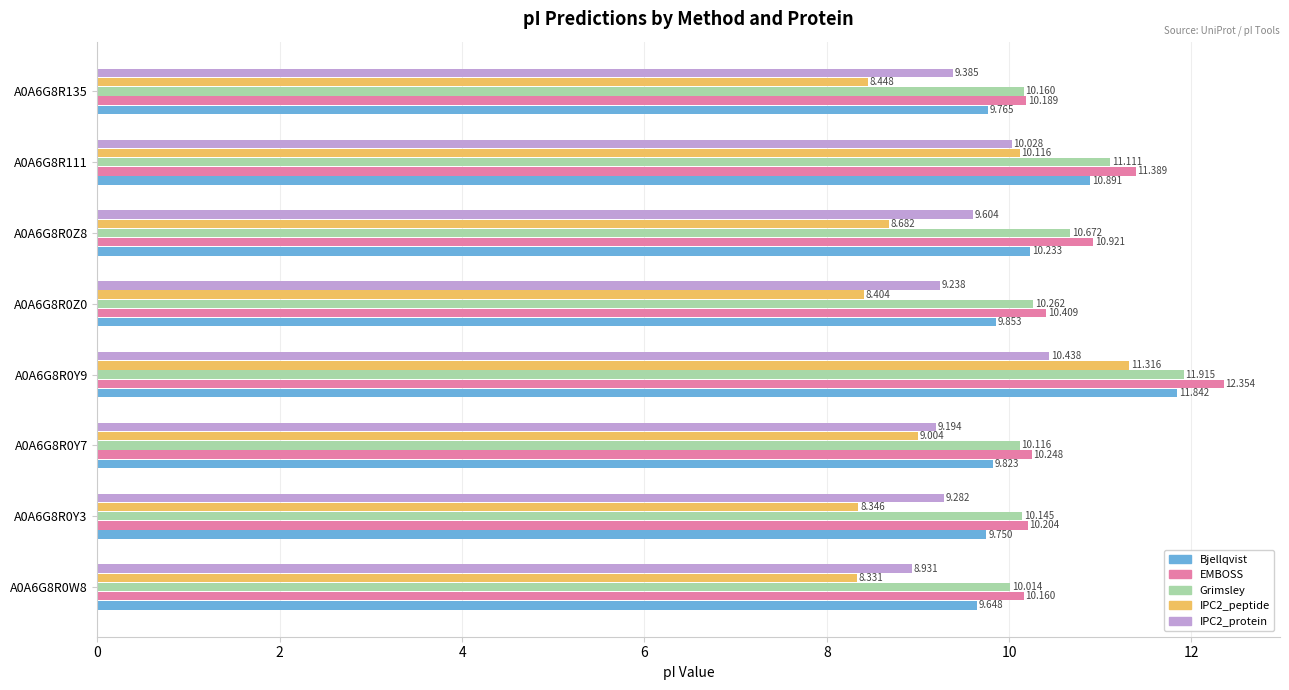

At which category is the sum across all series the highest?

A0A6G8R0Y9